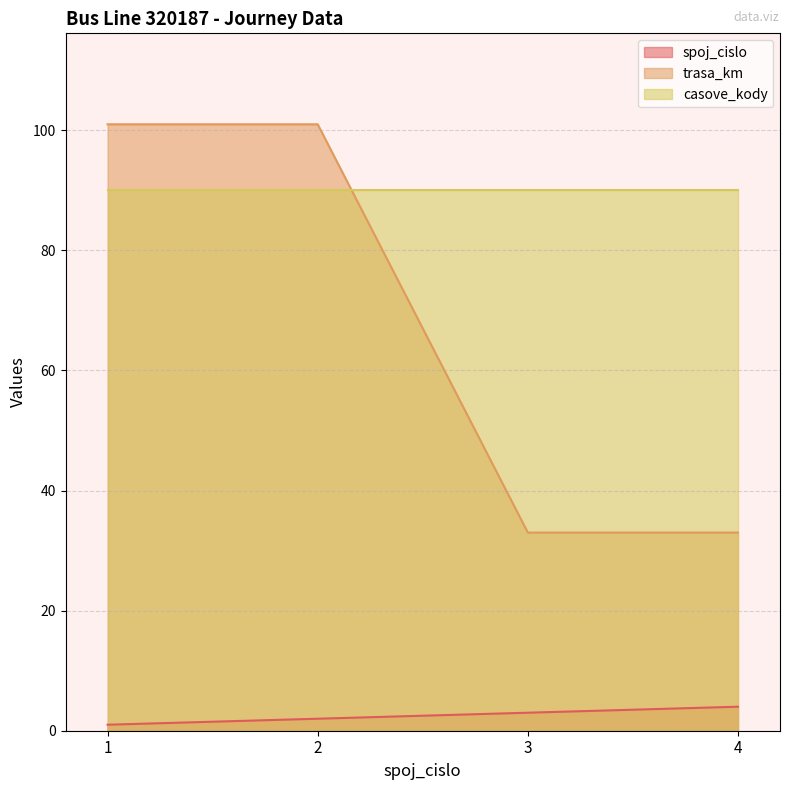

Rank the series at 3 from lowest to highest value.

spoj_cislo, trasa_km, casove_kody